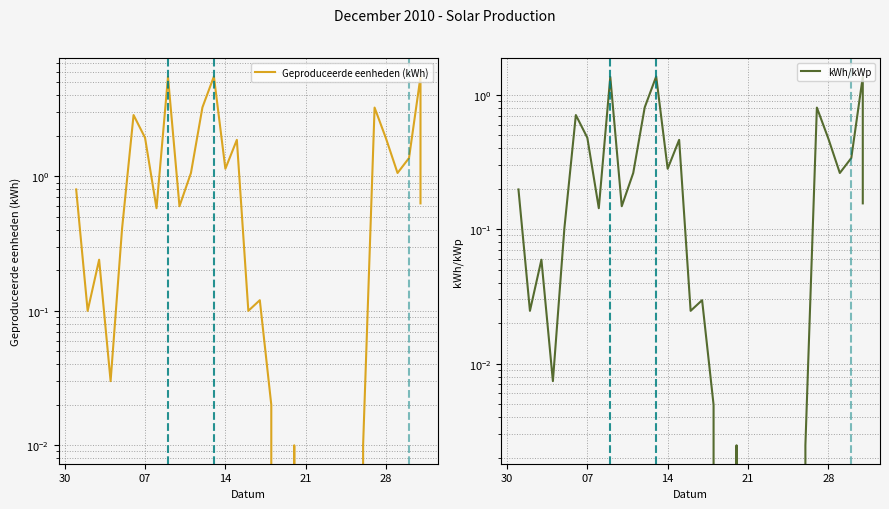

Reading right to left, list all the values displayed in this chart.

Geproduceerde eenheden (kWh): 0.6	5.5	1.4	1.1	1.9	3.2	0.0	0.0	0.0	0.0	0.0	0.0	0.0	0.0	0.0	0.1	0.1	1.9	1.1	5.5	3.3	1.1	0.6	5.5	0.6	1.9	2.9	0.4	0.0	0.2	0.1	0.8
kWh/kWp: 0.2	1.4	0.3	0.3	0.5	0.8	0.0	0.0	0.0	0.0	0.0	0.0	0.0	0.0	0.0	0.0	0.0	0.5	0.3	1.4	0.8	0.3	0.1	1.4	0.1	0.5	0.7	0.1	0.0	0.1	0.0	0.2